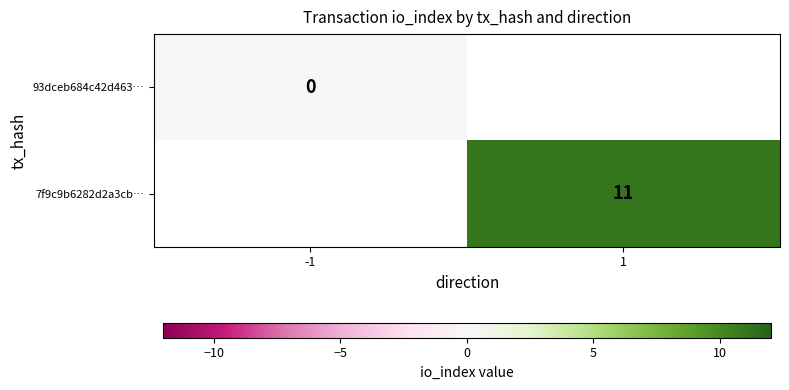

Is it true that 7f9c9b6282d2a3cb… equals 11 at 1?

True